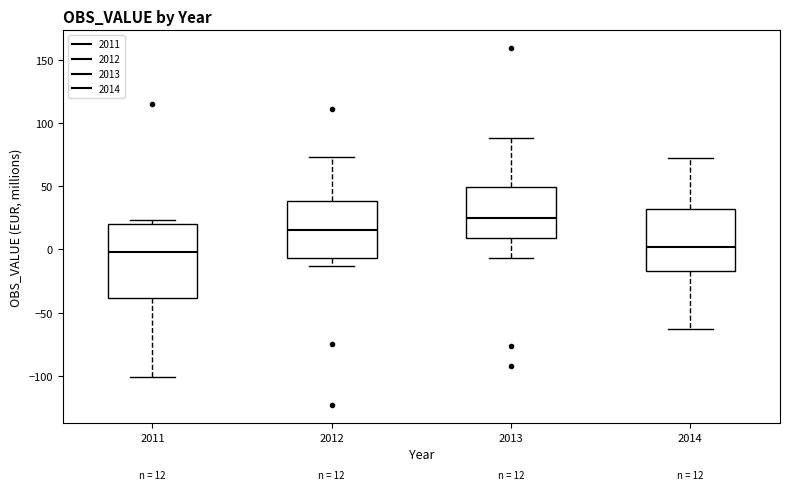

Comparing the boxes themselves (not the whiskers), which one is the tallest?

2011